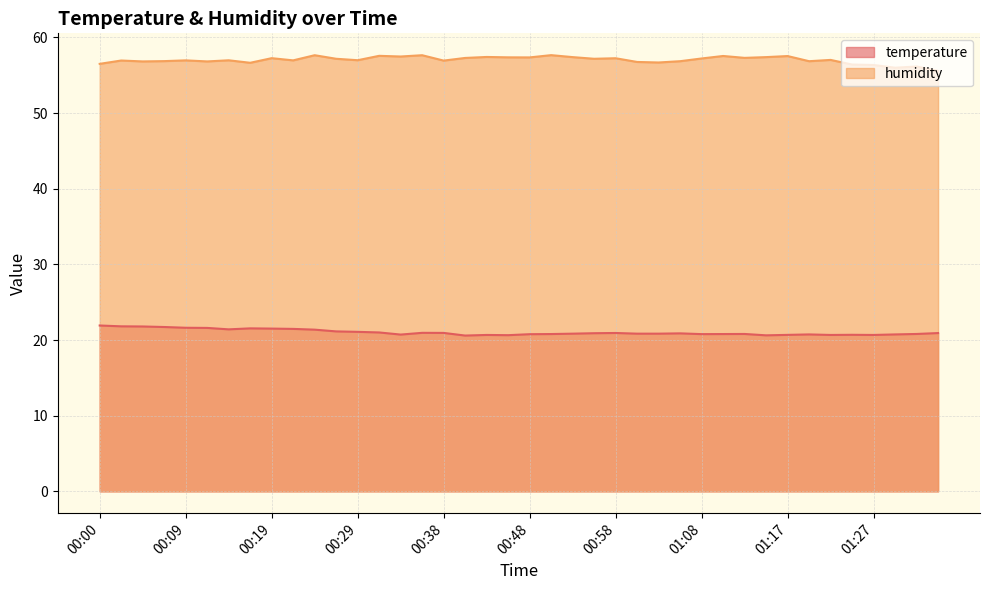

Where is temperature nearest to the value 21?

00:31